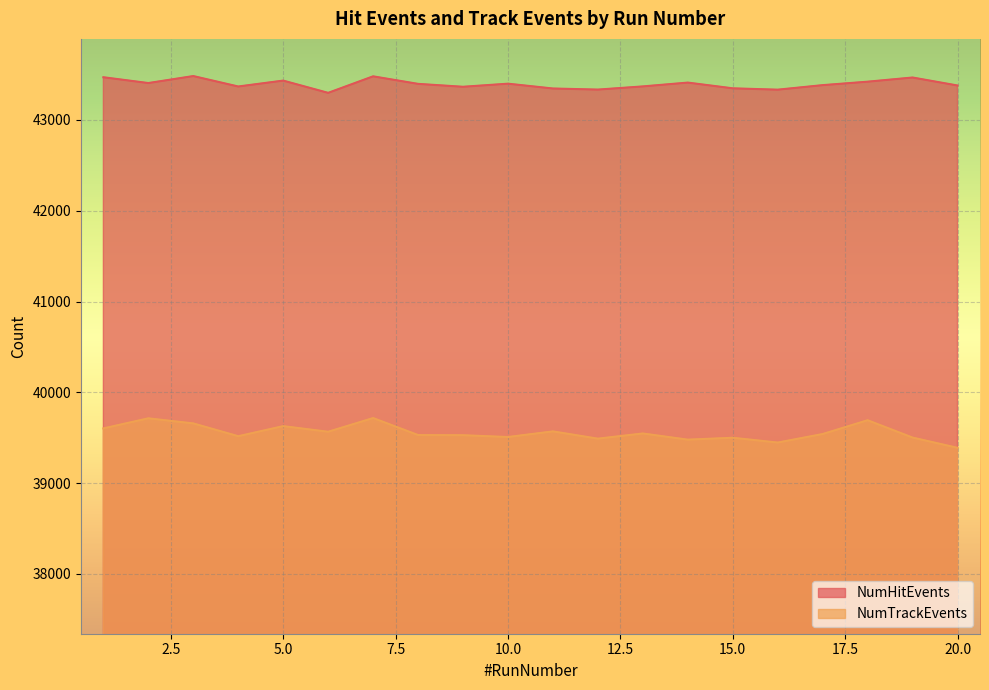

In NumHitEvents, how many points are higher than both neighbors (excluding endpoints)?

6